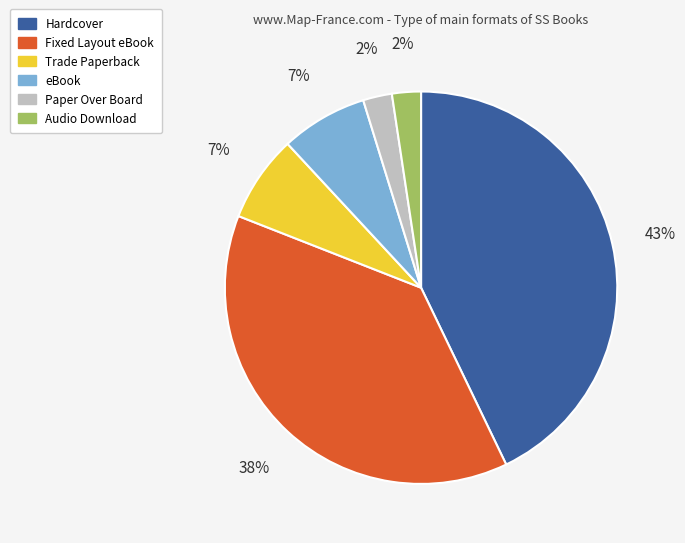

What is the ratio of the value at eBook to the value at Trade Paperback?

1.0